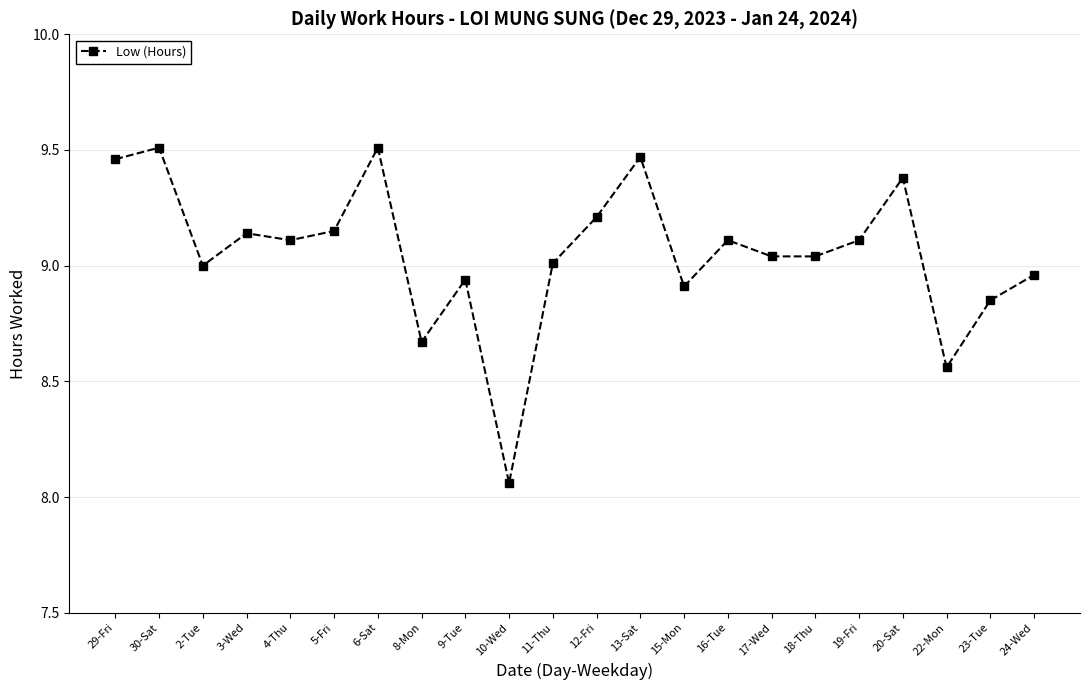

Count the number of categories in the chart.

22